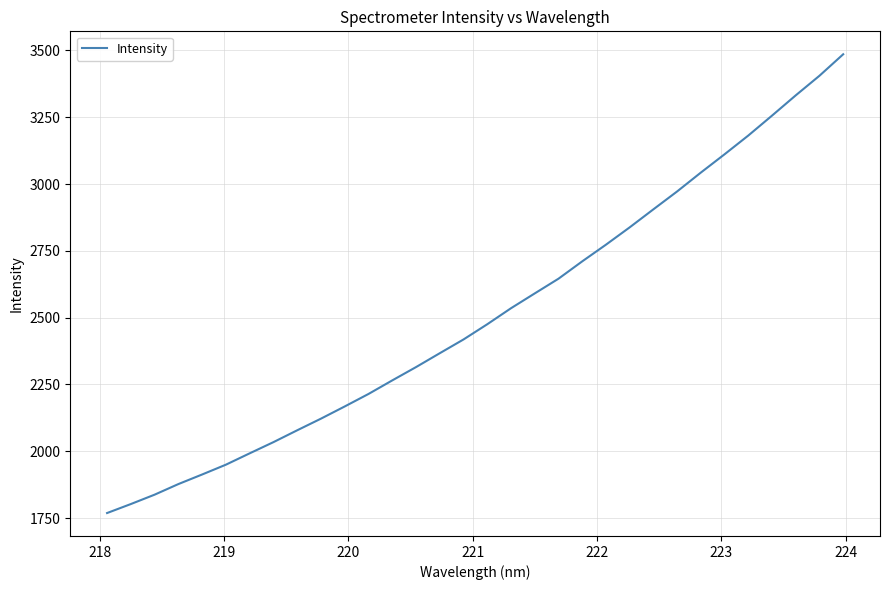

What is the greatest value displayed?

3485.7